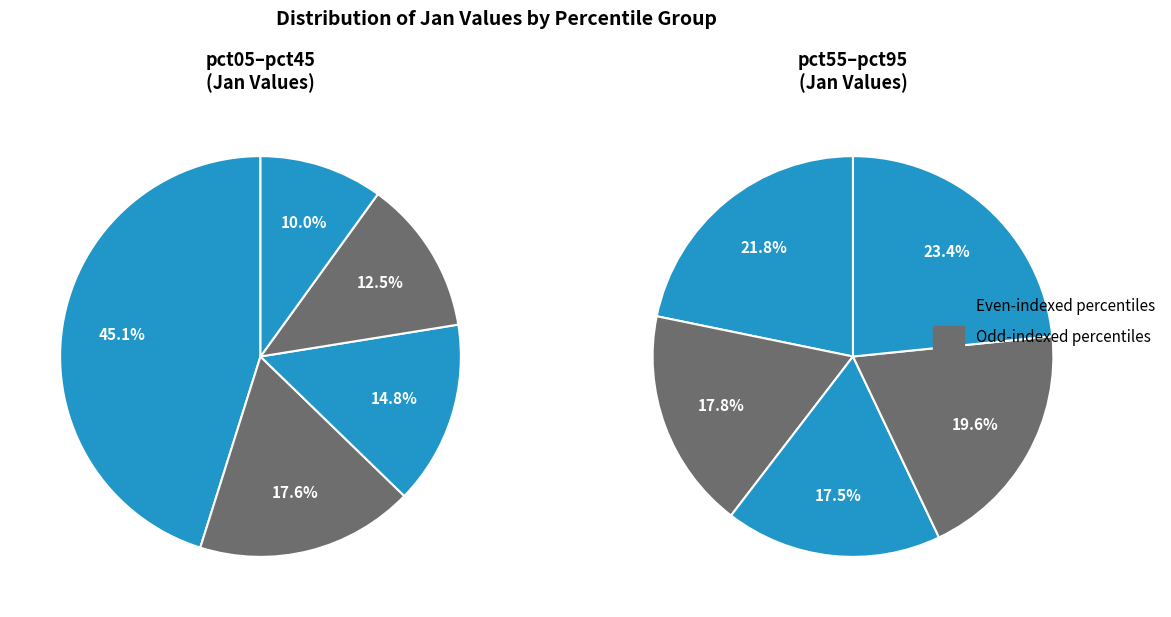

Is pct45 the majority of the pie?

No